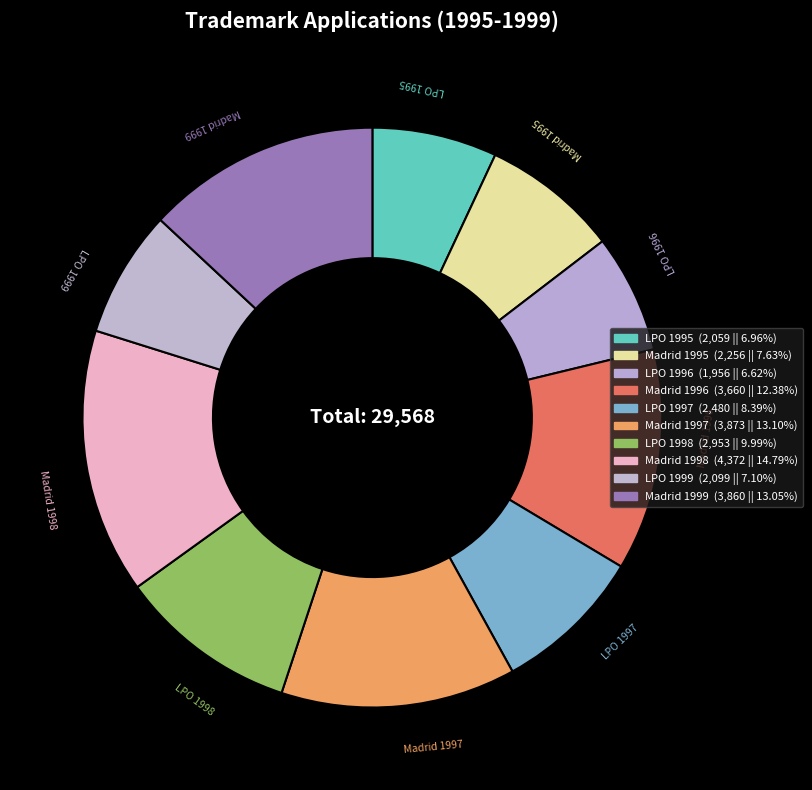

Count the number of slices in the pie.

10